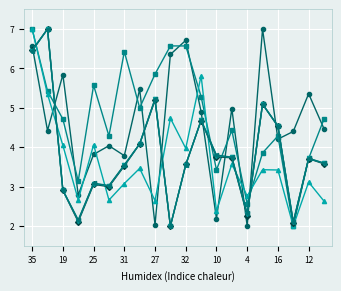

What is the maximum value shown in the chart?

7.0